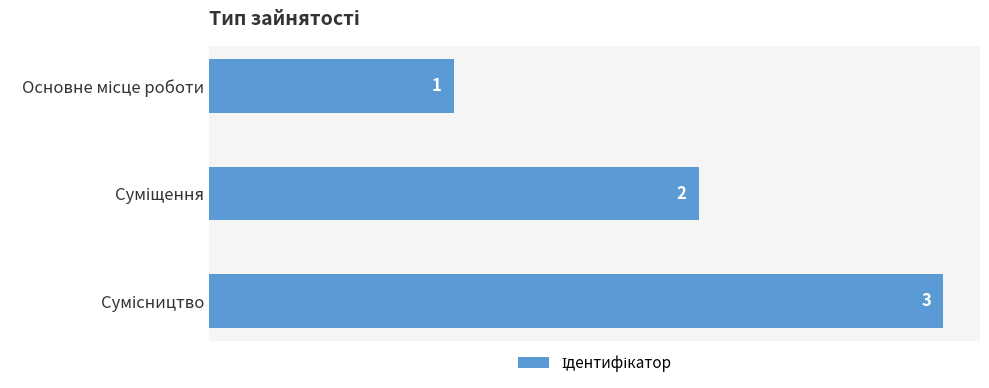

What is the maximum value shown in the chart?

3